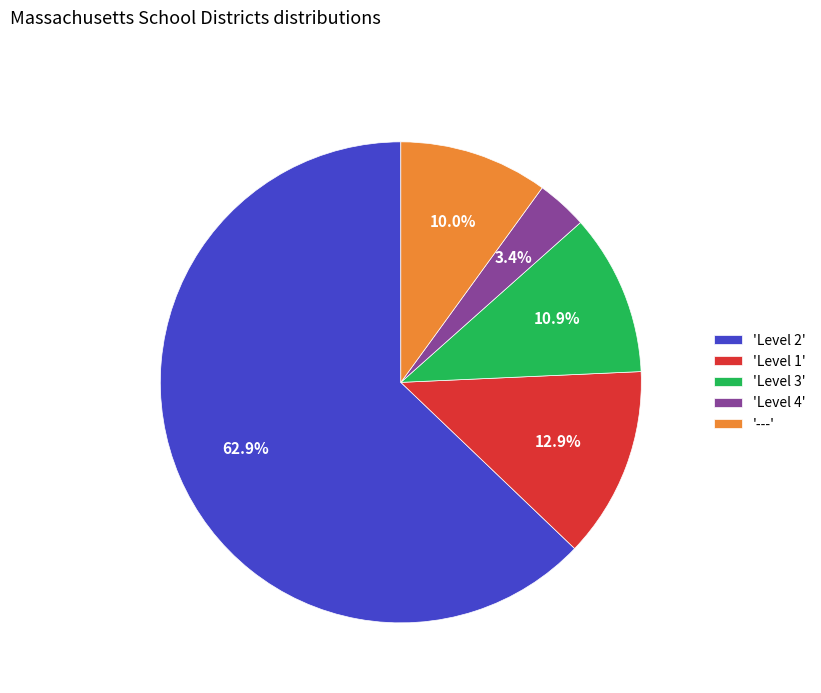

Does any single category account for the majority?

Yes